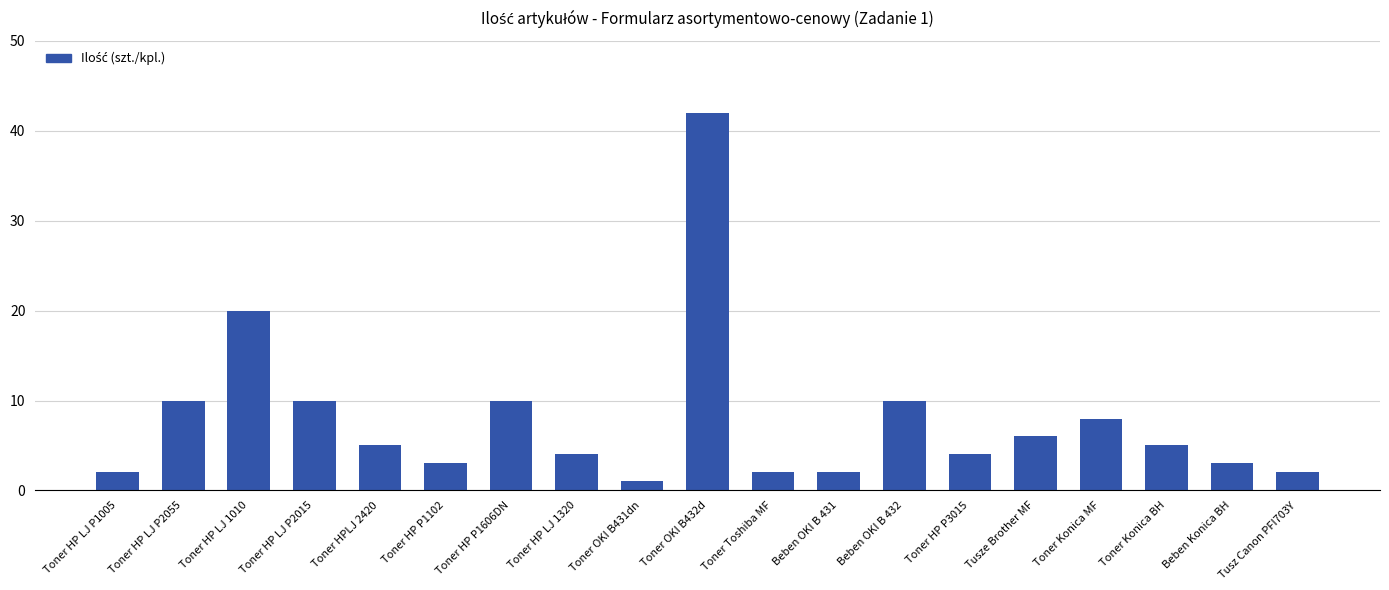

What is the label of the 15th bar from the left?

Tusze Brother MF